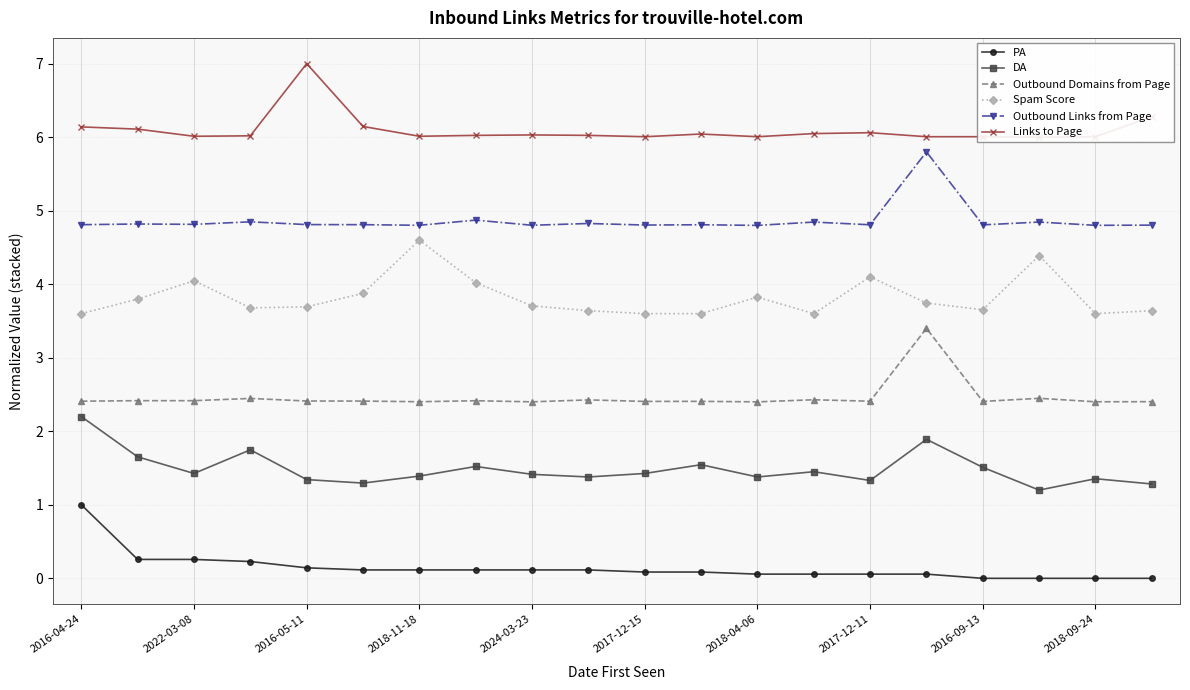

What is the minimum value for Outbound Links from Page?

4.8